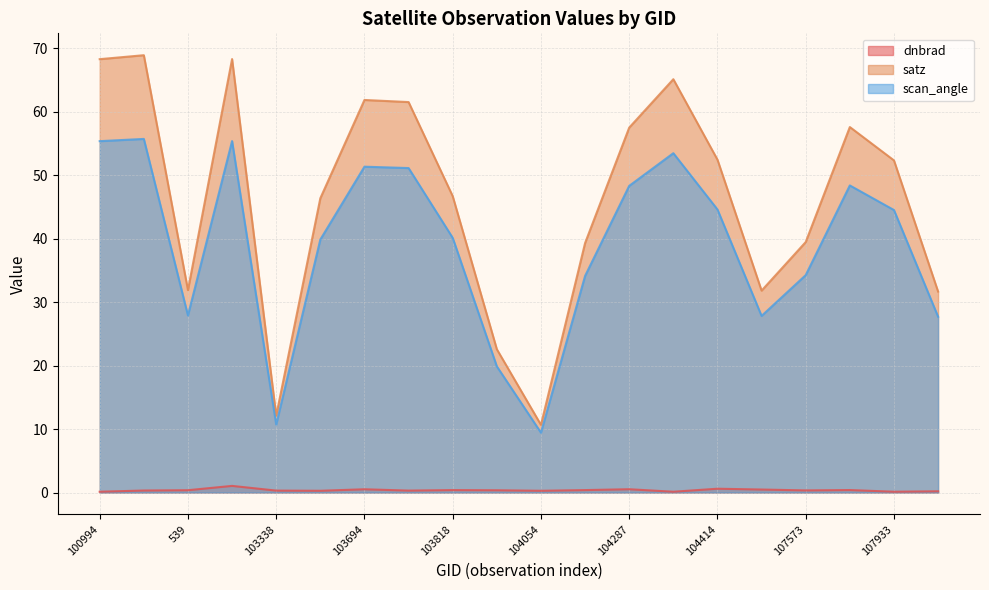

What is the spread (max minus min) of values at 103694?

61.3